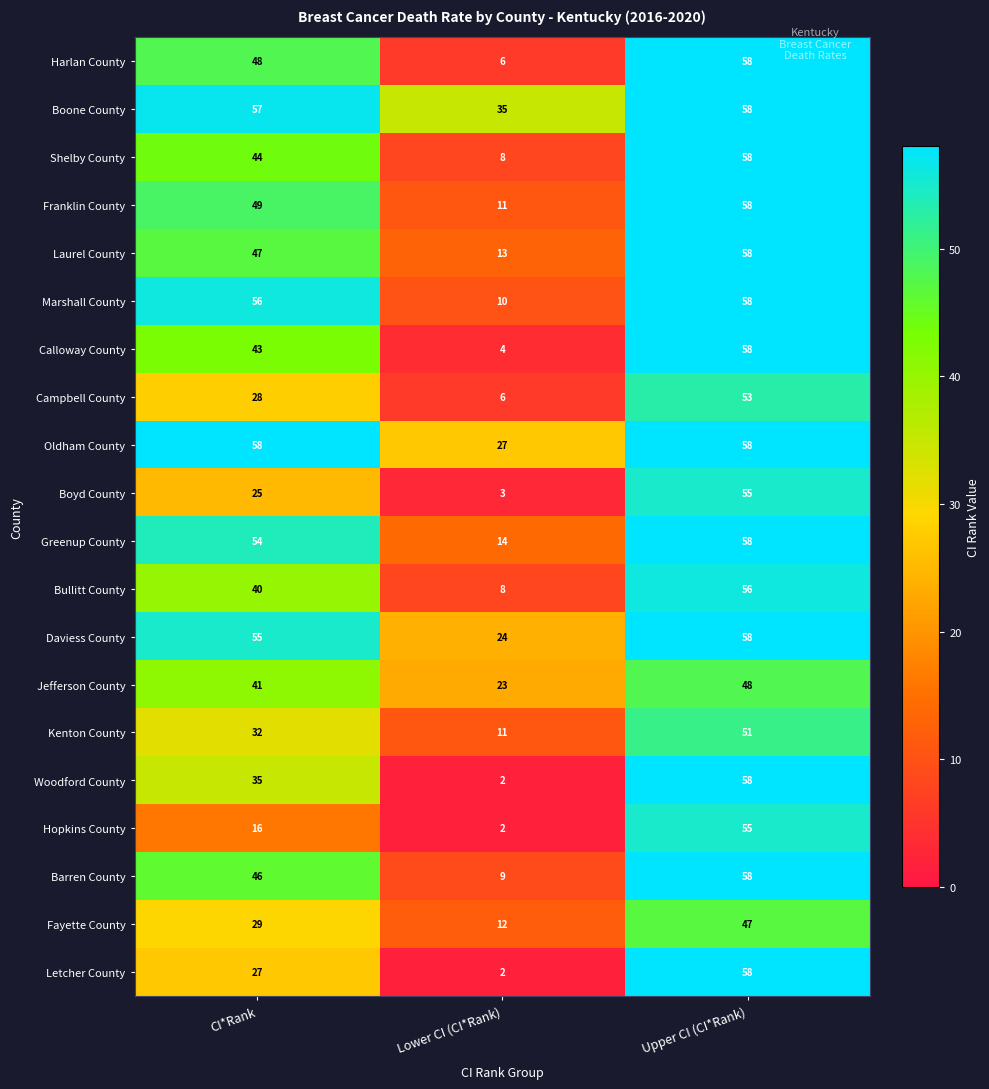

Rank the categories by Marshall County value from highest to lowest.

Upper CI (CI*Rank), CI*Rank, Lower CI (CI*Rank)